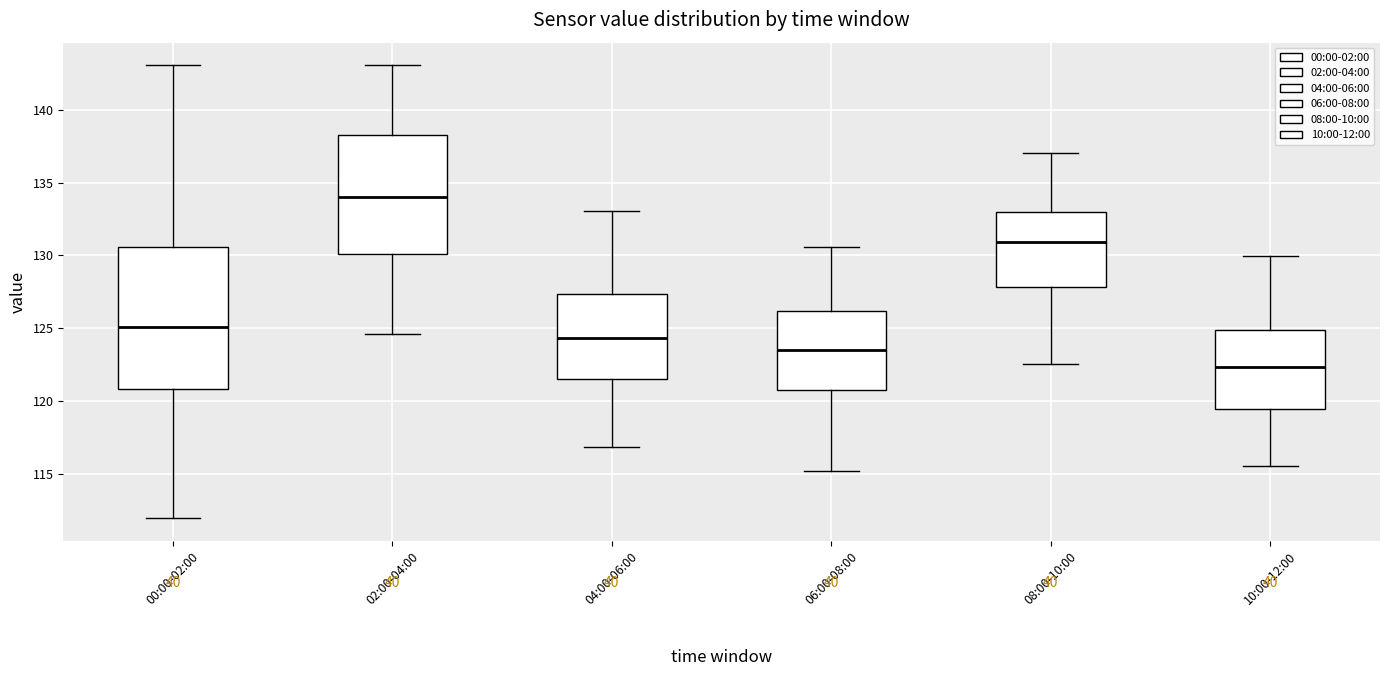

Reading left to right, read every box against the y-axis: the position of its median line, the range the box covers, and the ends of its whiskers. The values are not printed on the chart, so give them approximately, as read against the axis.

00:00-02:00: median 125.0, box 121.0 to 130.5, whiskers 112.0 to 143.0
02:00-04:00: median 134.0, box 130.0 to 138.5, whiskers 124.5 to 143.0
04:00-06:00: median 124.5, box 121.5 to 127.5, whiskers 117.0 to 133.0
06:00-08:00: median 123.5, box 121.0 to 126.0, whiskers 115.0 to 130.5
08:00-10:00: median 131.0, box 128.0 to 133.0, whiskers 122.5 to 137.0
10:00-12:00: median 122.5, box 119.5 to 125.0, whiskers 115.5 to 130.0